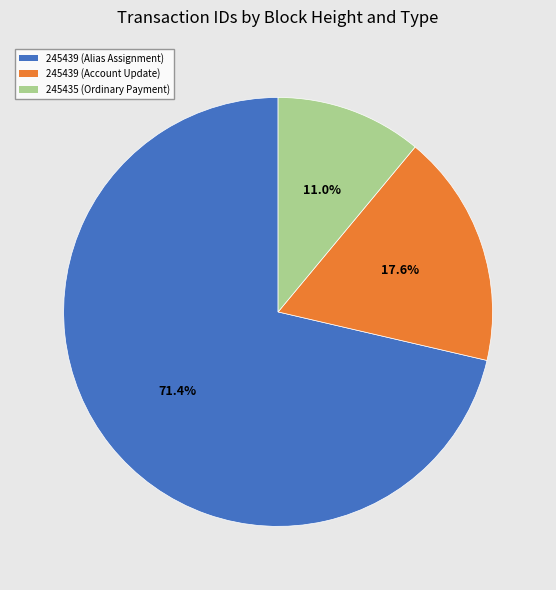

To the nearest percent, what is the difference between the largest and smallest slice percentages?

60%